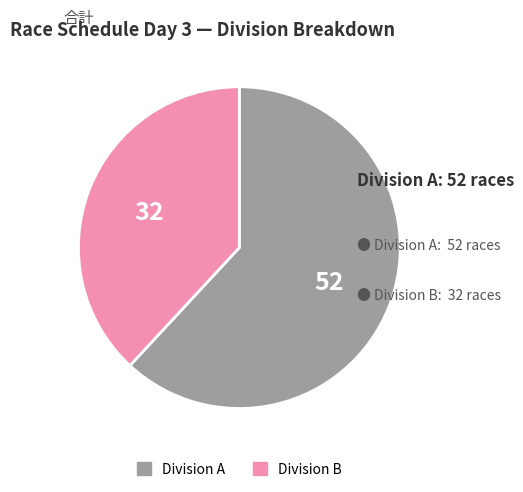

Is there any slice that represents more than half of the pie?

Yes